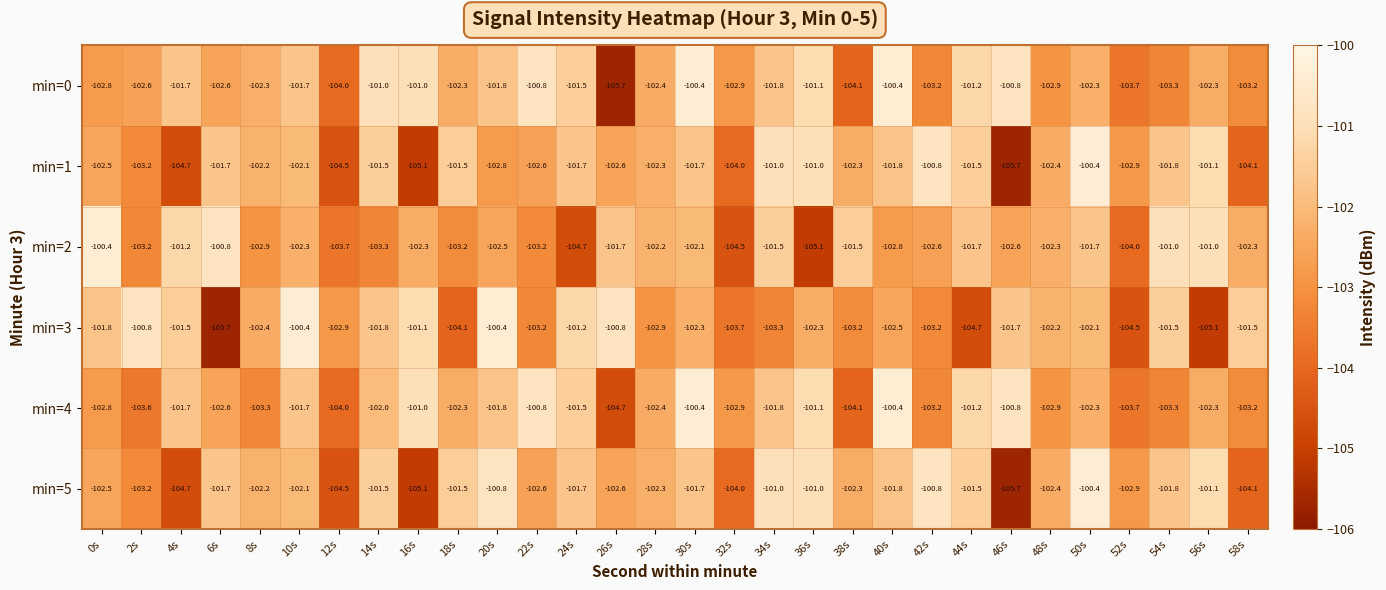

What is the sum of the min=3 values at 24s and 6s?

-206.9